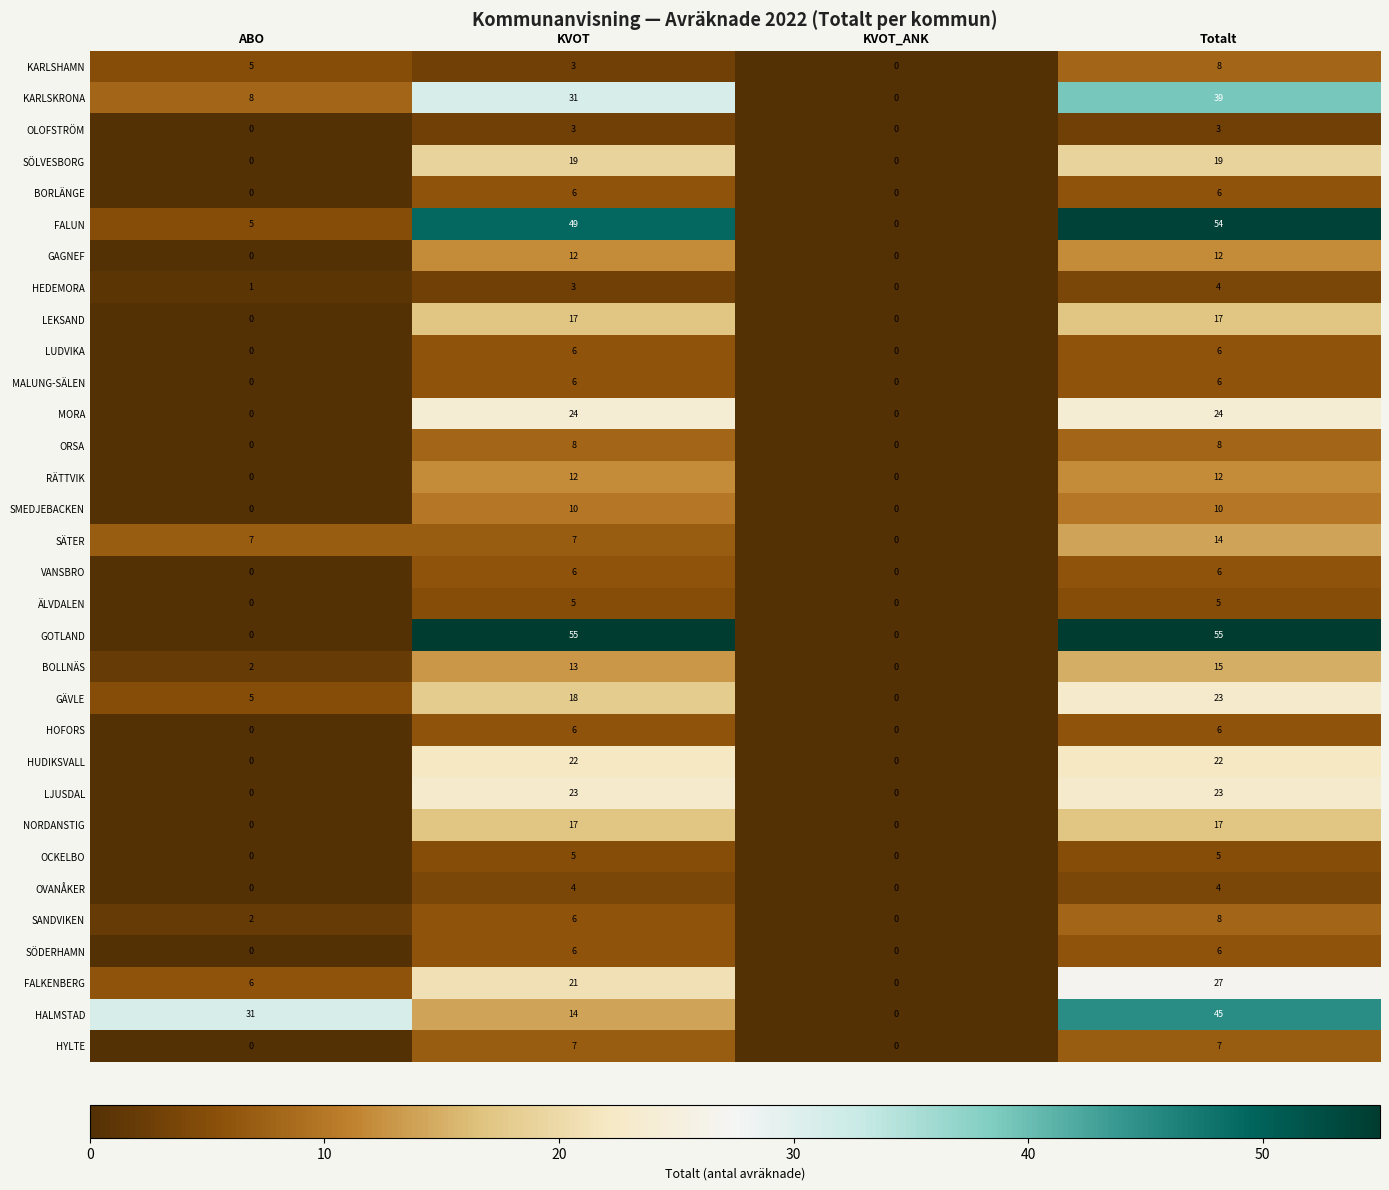

What is the total value across all series at Totalt?

516